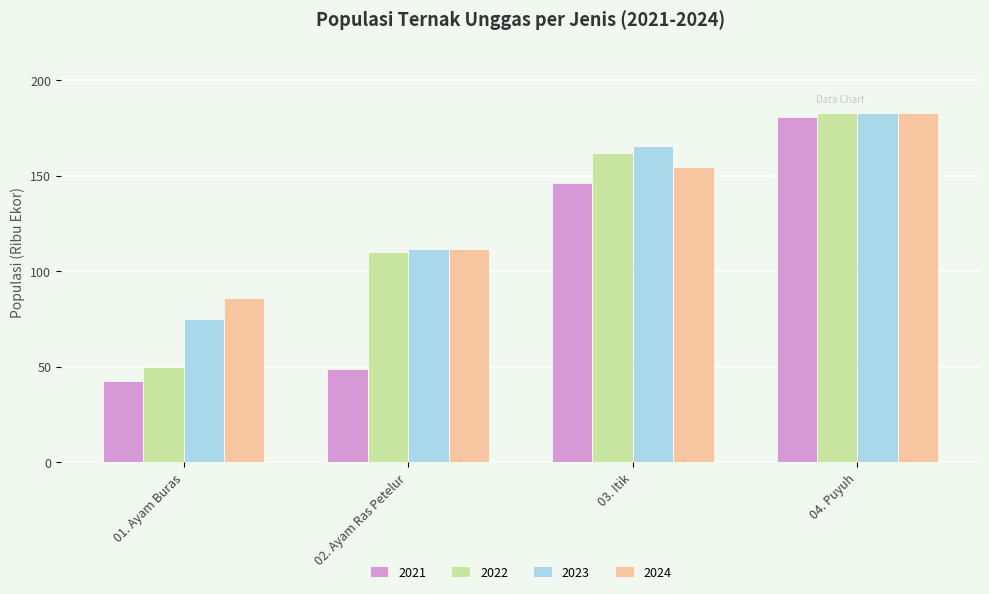

Is the value of 2022 at 04. Puyuh greater than the value of 2023 at 02. Ayam Ras Petelur?

Yes